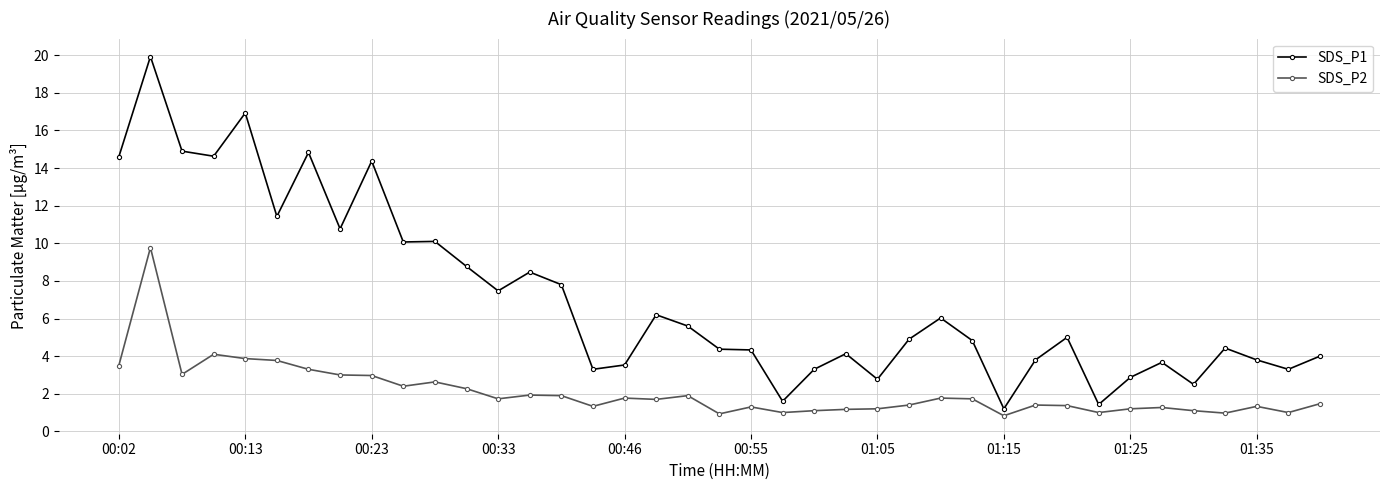

How many series are shown in this chart?

2